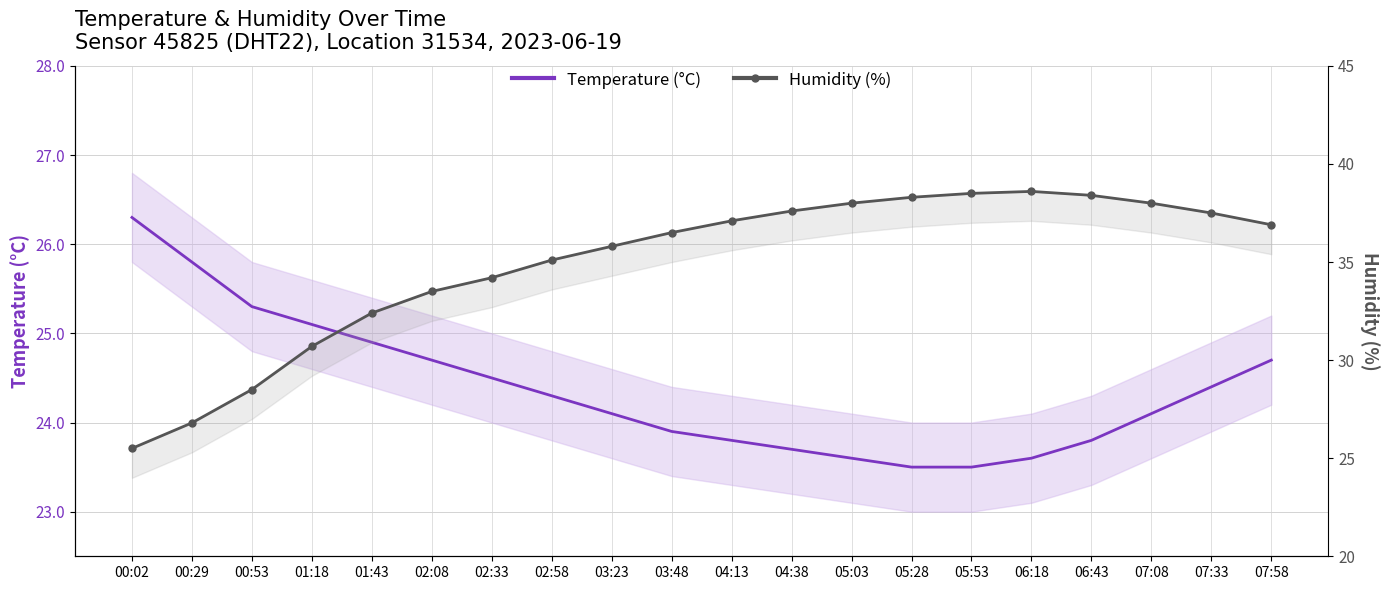

What is the maximum value shown in the chart?

38.6